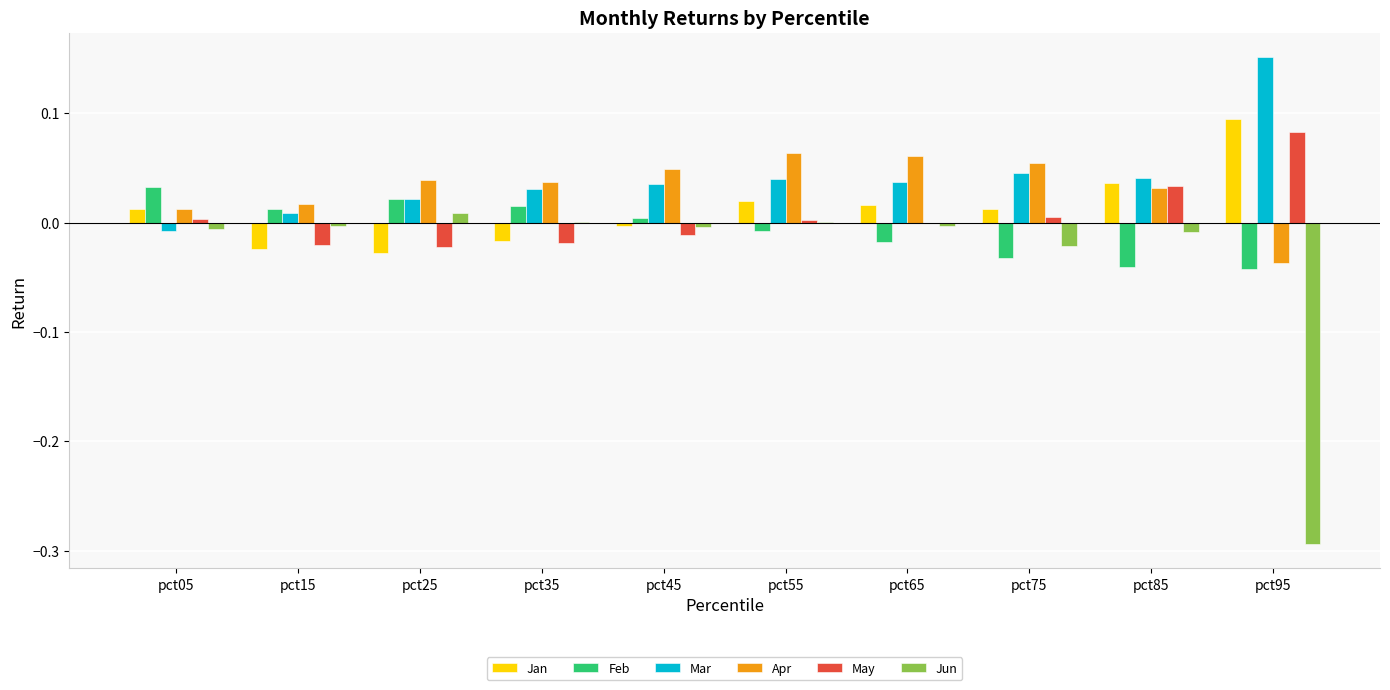

At which category does the chart reach its peak across all series?

pct95